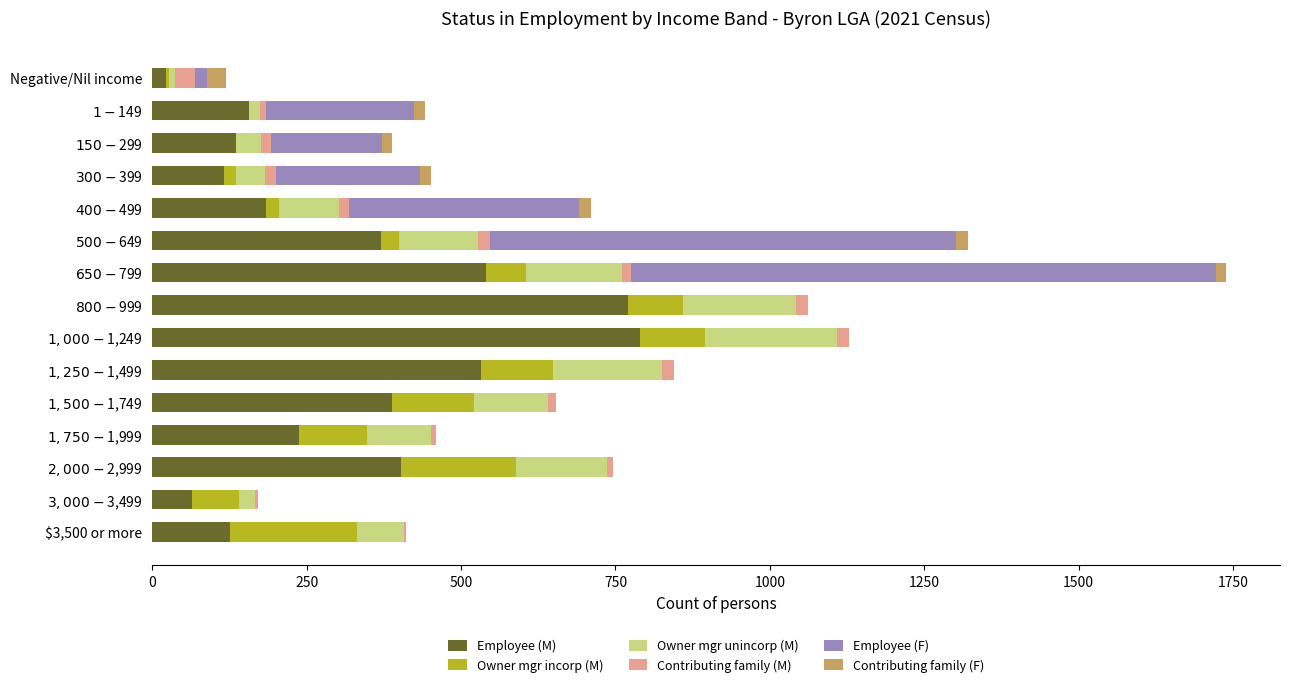

The value of Employee (M) at $3,500 or more is 126. True or false?

True